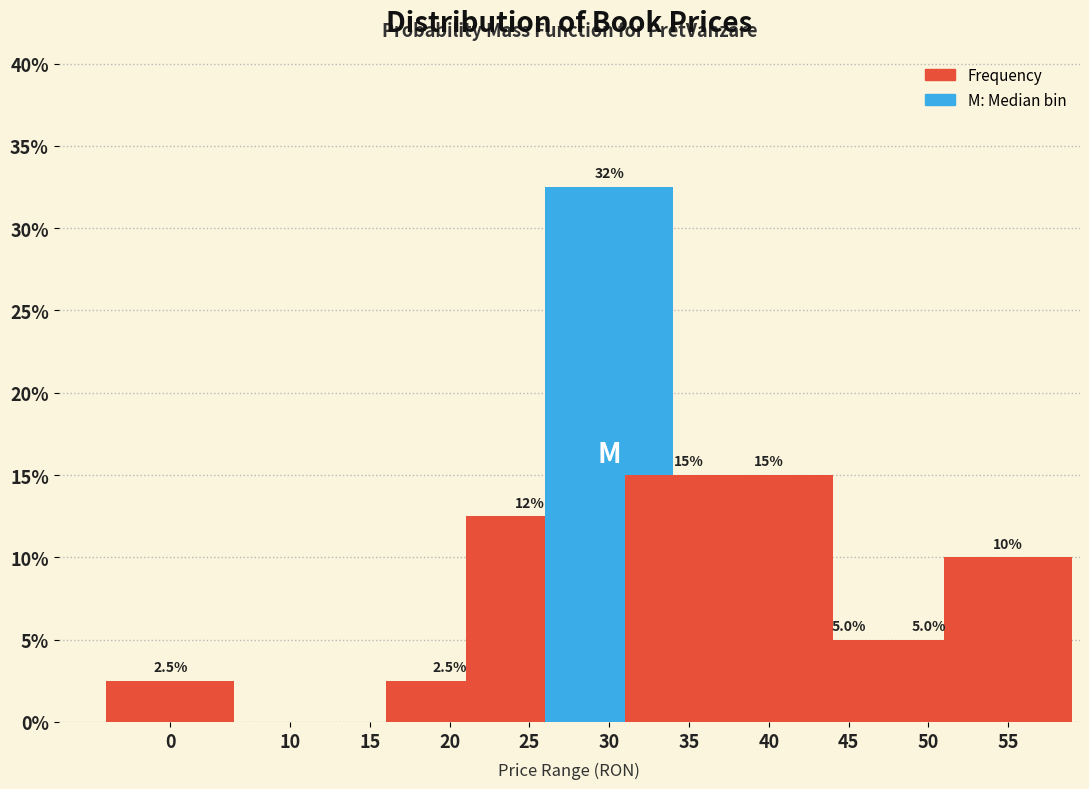

Reading left to right, list all the values displayed in this chart.

0=2.5	10=0.0	15=0.0	20=2.5	25=12.5	30=32.5	35=15.0	40=15.0	45=5.0	50=5.0	55=10.0